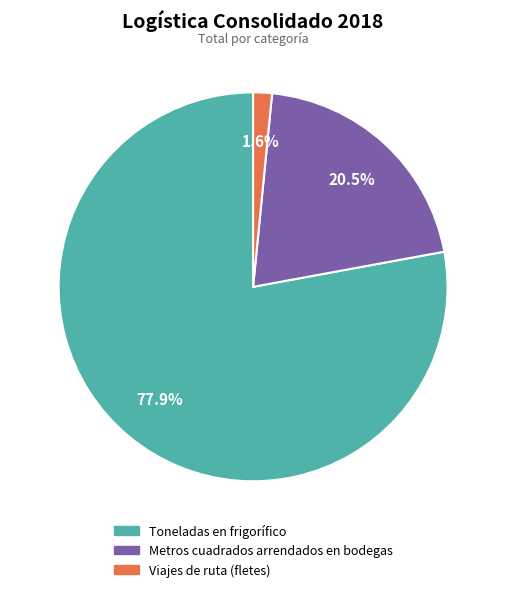

Which category has the biggest portion of the pie?

Toneladas en frigorífico